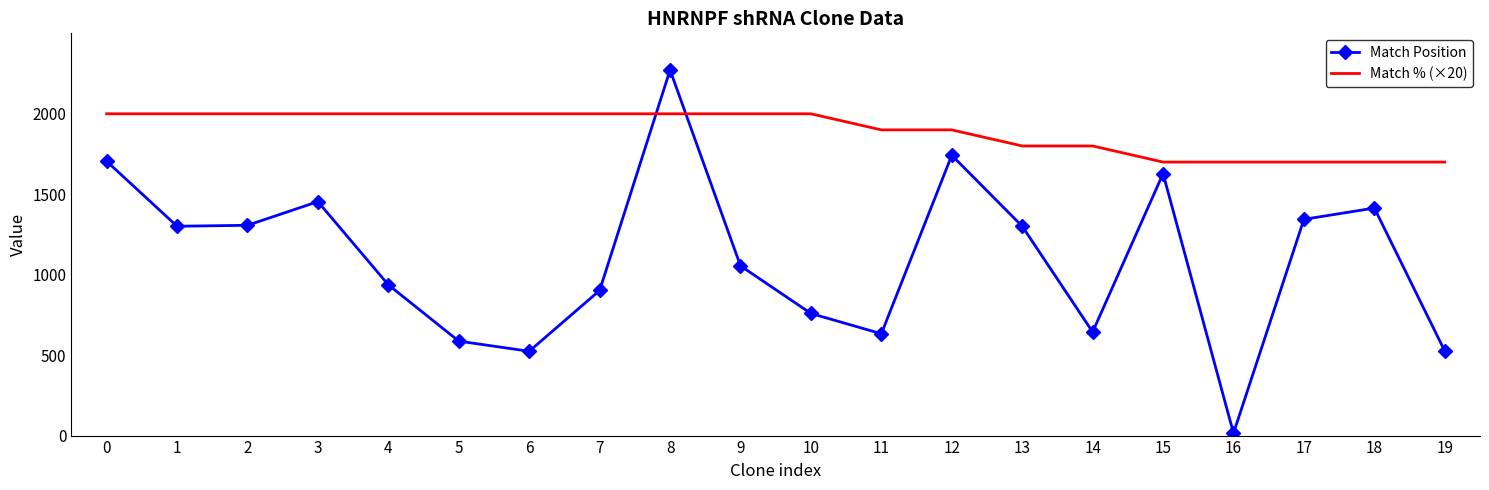

Which series has the largest total across all categories?

Match % (×20)